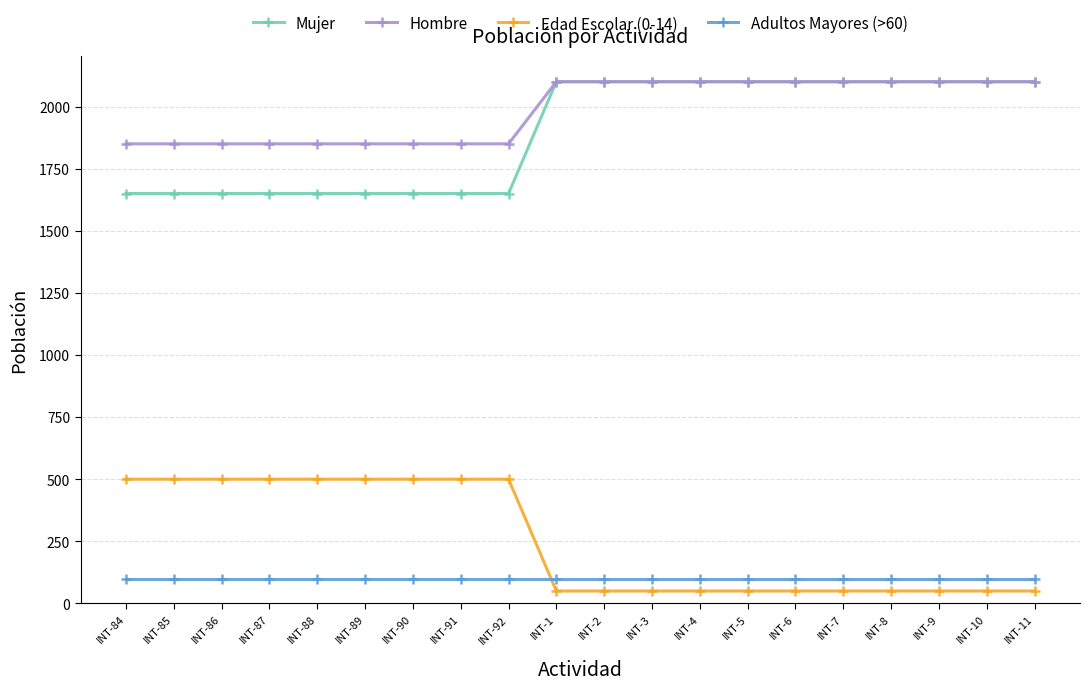

At how many categories does at least one series exceed 50?

20